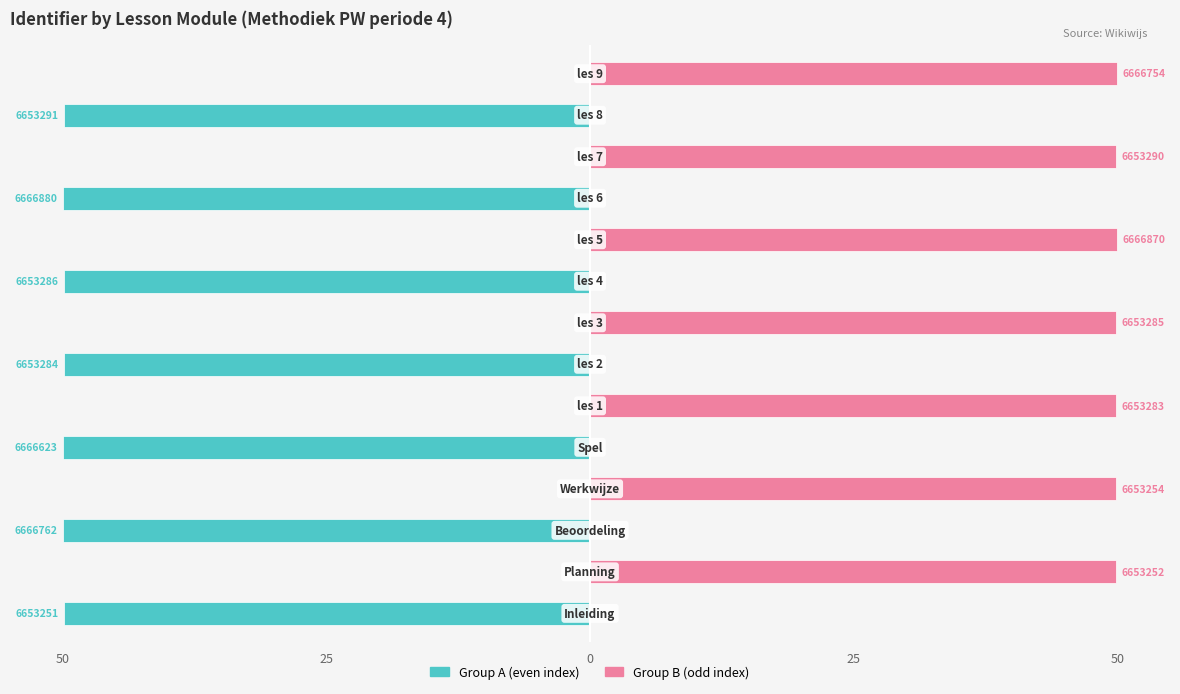

What is the highest value of the Group B (odd) series?

50.0